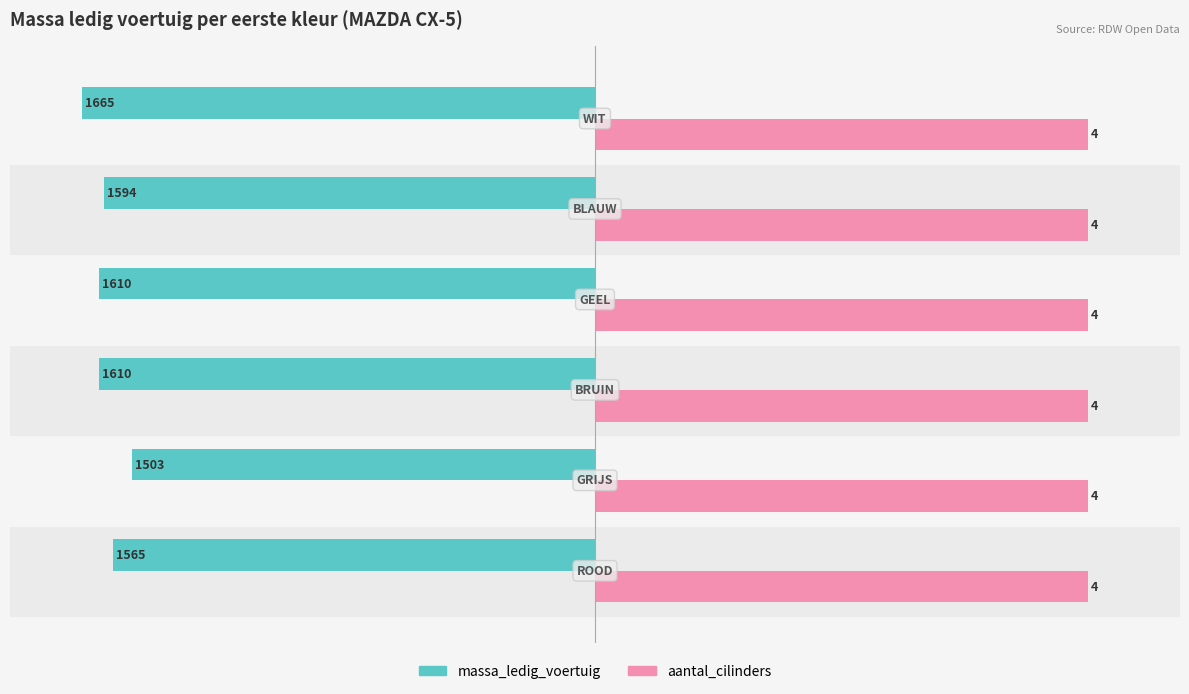

What is the value of the massa_ledig_voertuig bar at the 1st from the left?

-1565.0